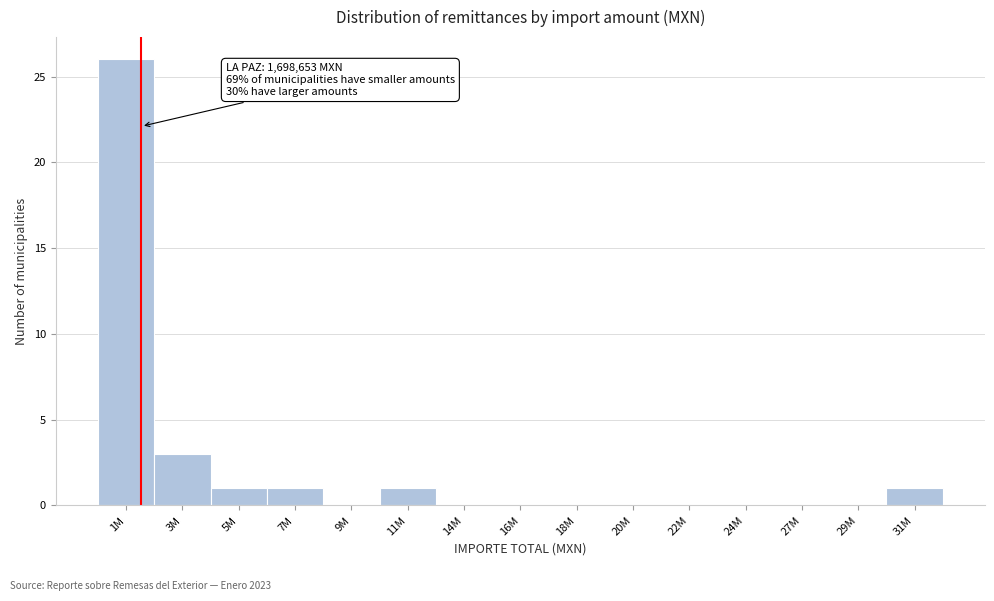

Reading left to right, transcribe all the data shown in this chart.

1M=26	3M=3	5M=1	7M=1	9M=0	11M=1	14M=0	16M=0	18M=0	20M=0	22M=0	24M=0	27M=0	29M=0	31M=1